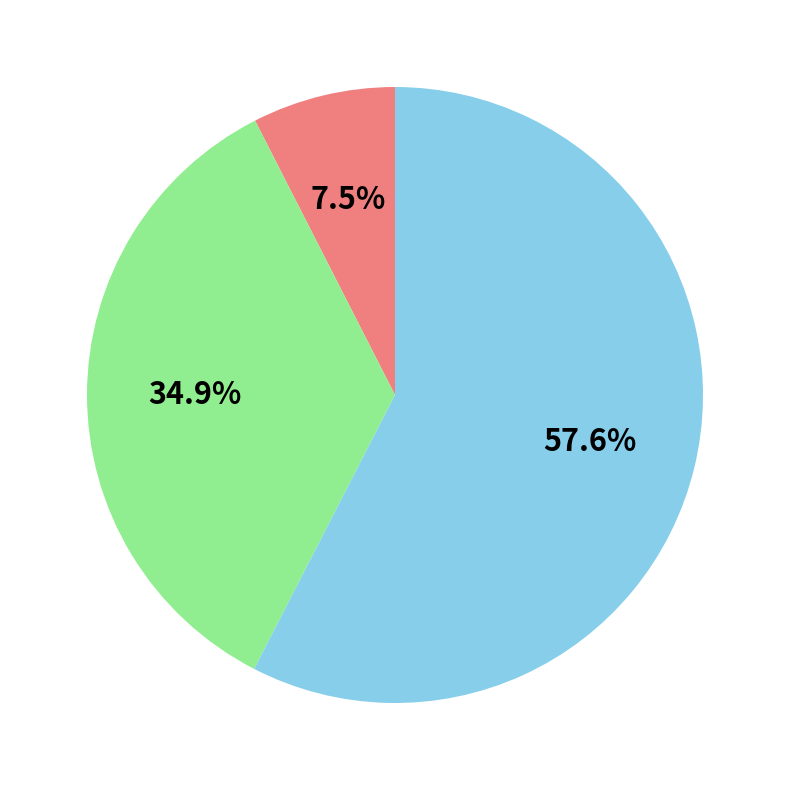

Is there a majority slice in this chart?

Yes